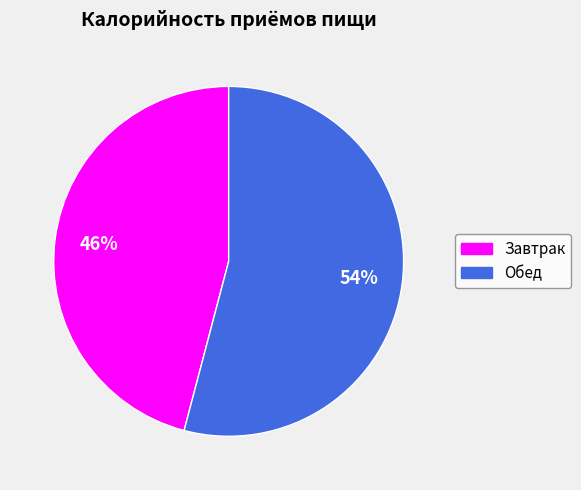

Do Обед and Завтрак together represent more than half of the pie?

Yes